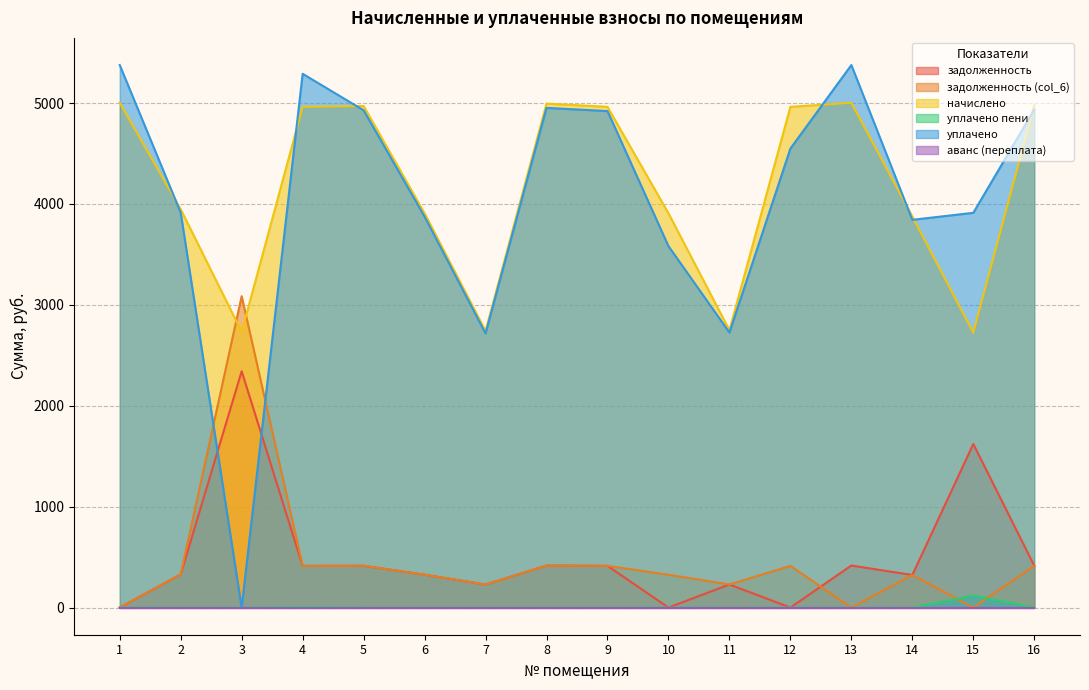

What is the total value across all series at 11?

5933.2